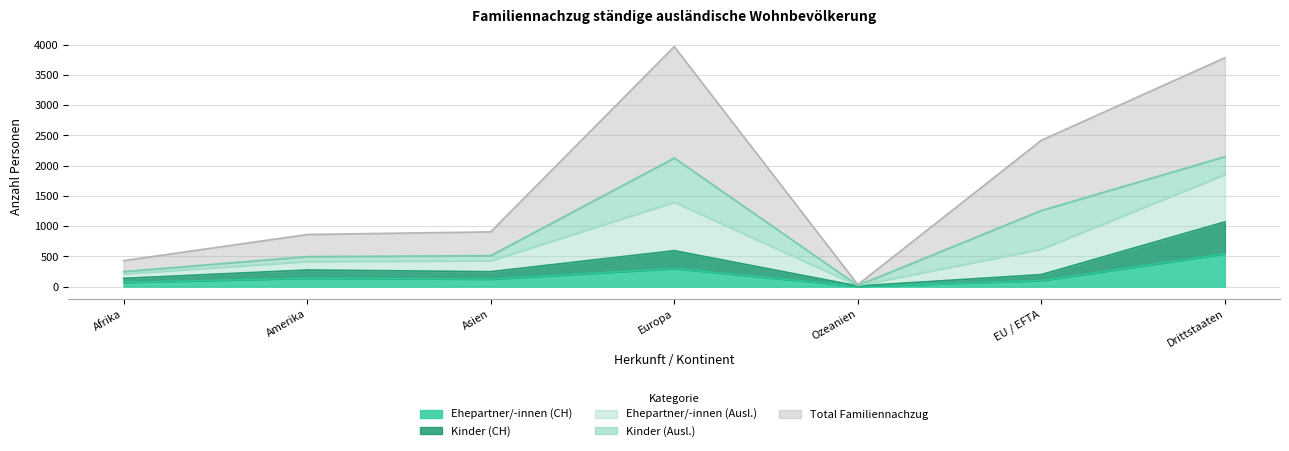

Which category has the highest value in the Ehepartner/-innen (CH) series?

Drittstaaten